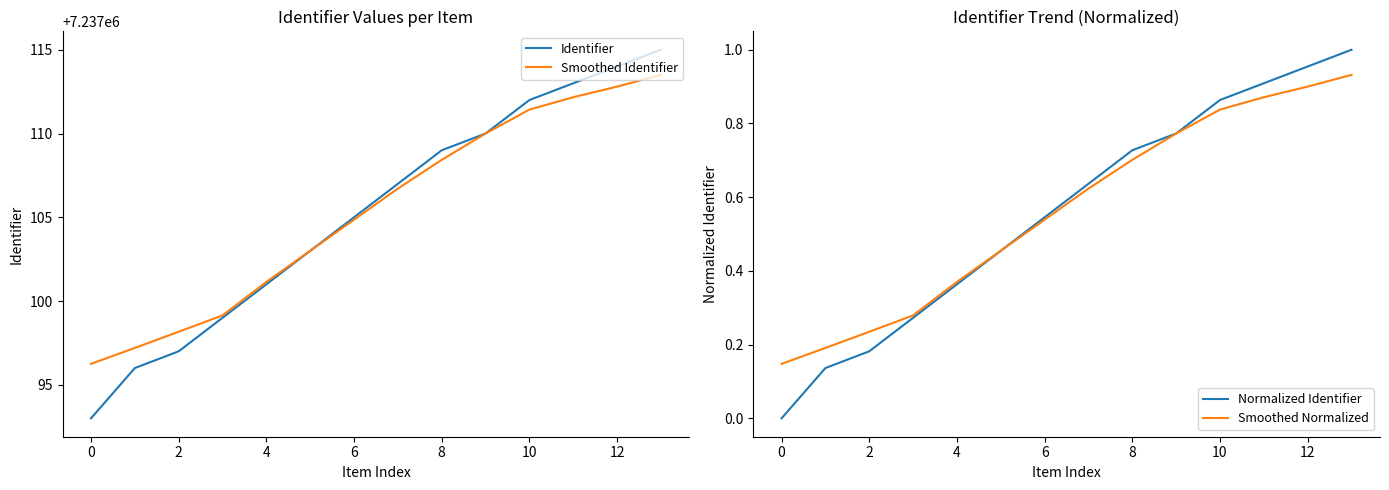

Between 10 and 0, which is larger?

10